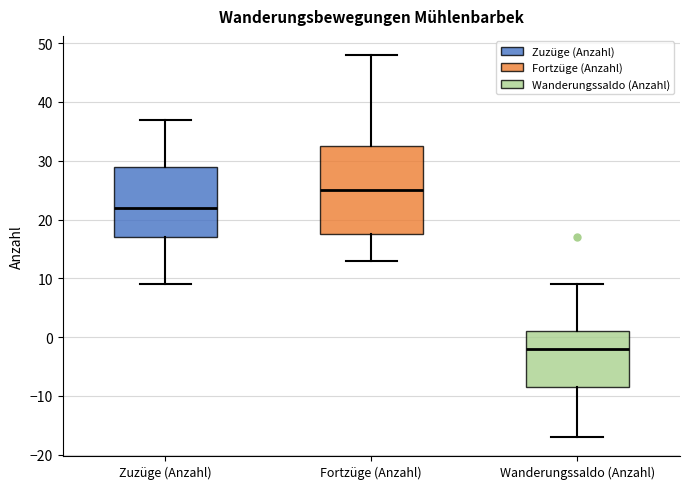

Which box's median line is the highest?

Fortzüge (Anzahl)